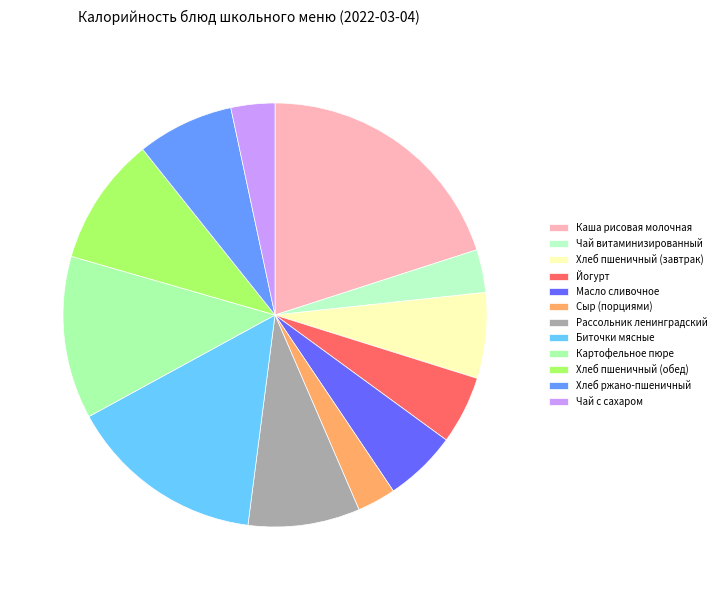

What is the total percentage of Чай витаминизированный and Йогурт?

8.5%